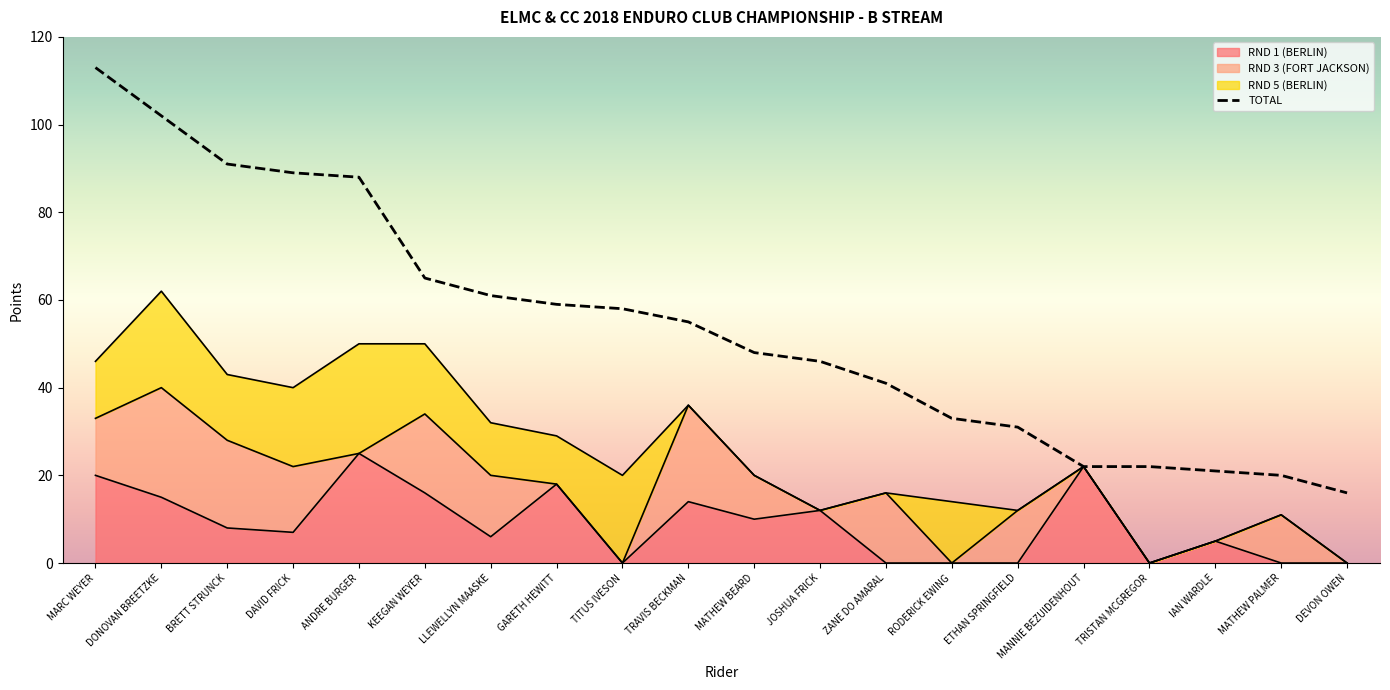

List the labels in order of value, smallest first.

DEVON OWEN, MATHEW PALMER, IAN WARDLE, MANNIE BEZUIDENHOUT, TRISTAN MCGREGOR, ETHAN SPRINGFIELD, RODERICK EWING, ZANE DO AMARAL, JOSHUA FRICK, MATHEW BEARD, TRAVIS BECKMAN, TITUS IVESON, GARETH HEWITT, LLEWELLYN MAASKE, KEEGAN WEYER, ANDRE BURGER, DAVID FRICK, BRETT STRUNCK, DONOVAN BREETZKE, MARC WEYER